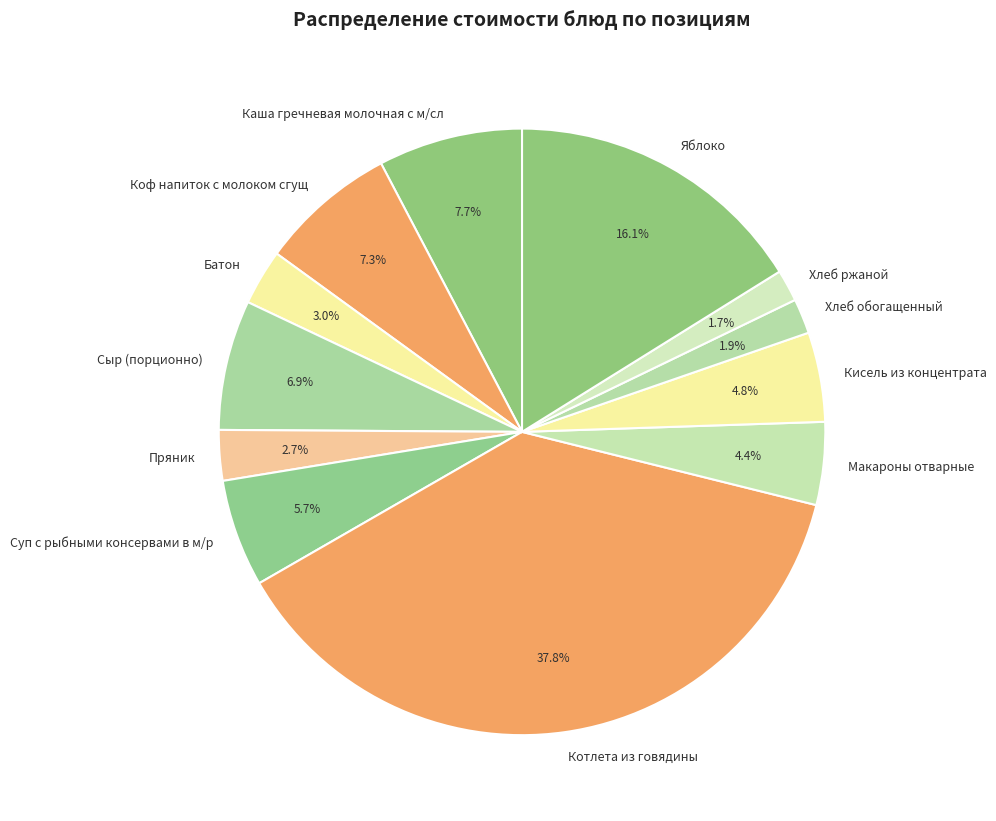

What percentage is the Котлета из говядины slice, to the nearest percent?

38%